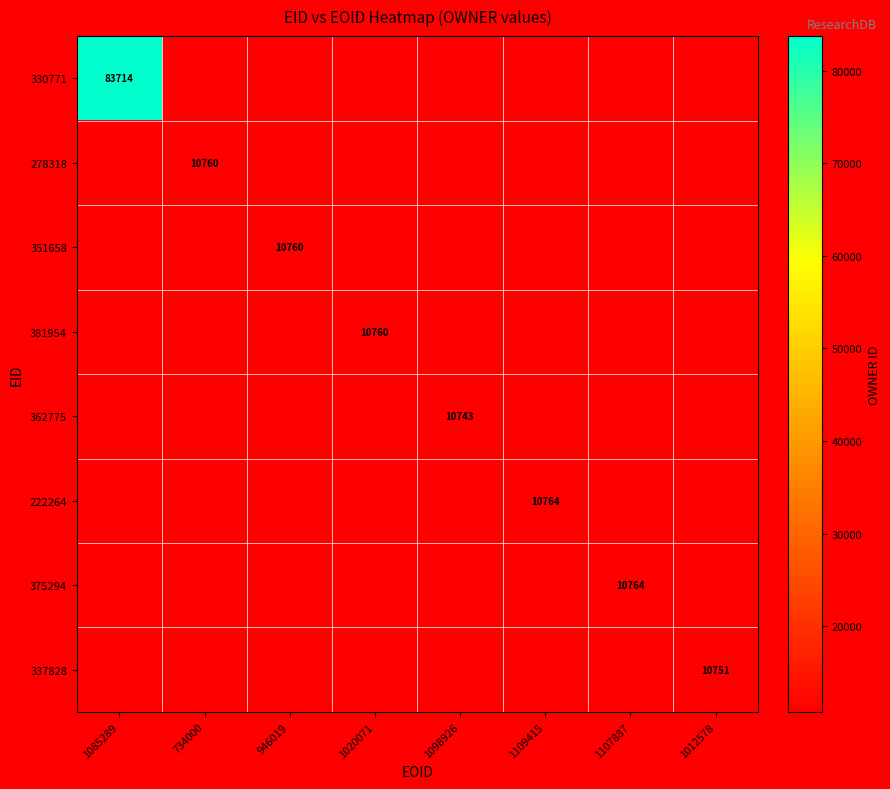

What is the greatest value displayed?

83714.0